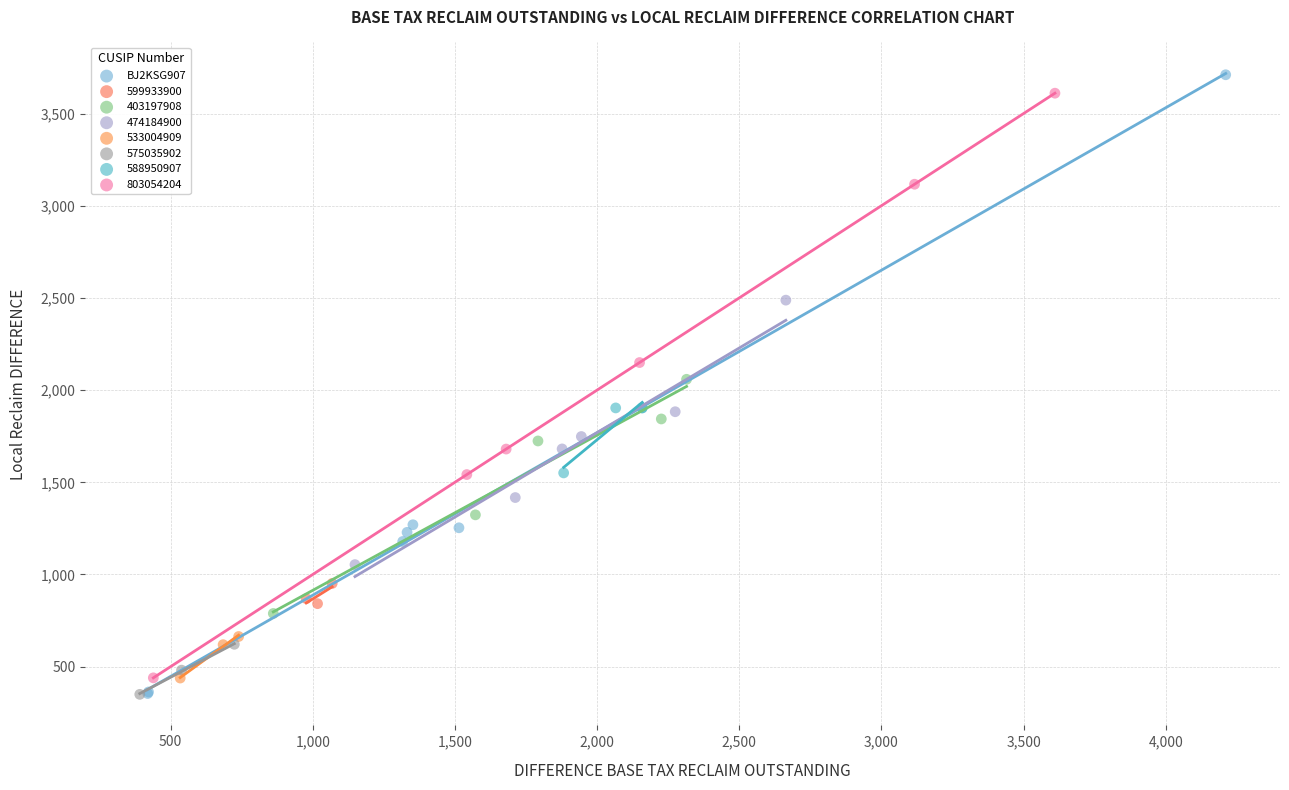

What are all the series names shown in the legend?

BJ2KSG907, 599933900, 403197908, 474184900, 533004909, 575035902, 588950907, 803054204